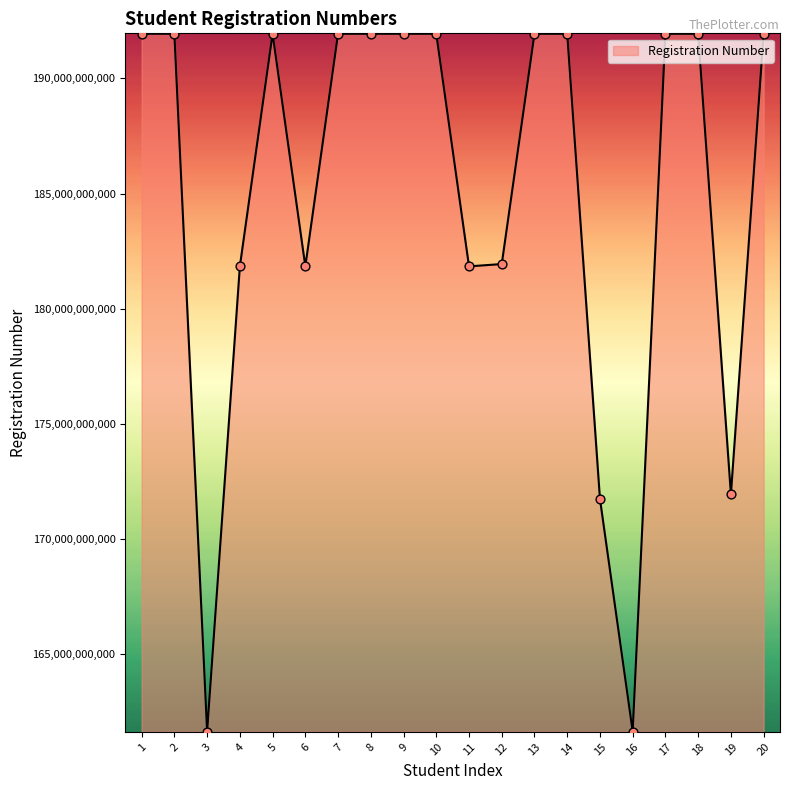

What is the ratio of the value at 11 to the value at 4?

1.0